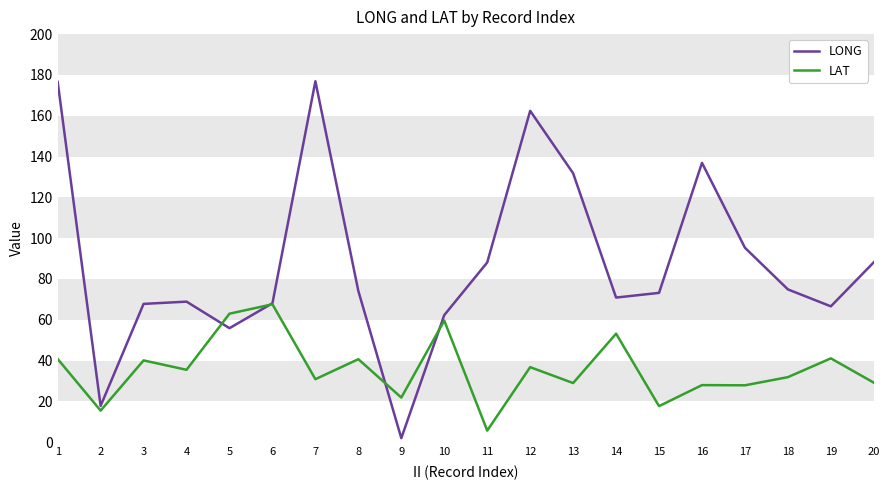

True or false: LAT has a value of 29.0 at 13.

True